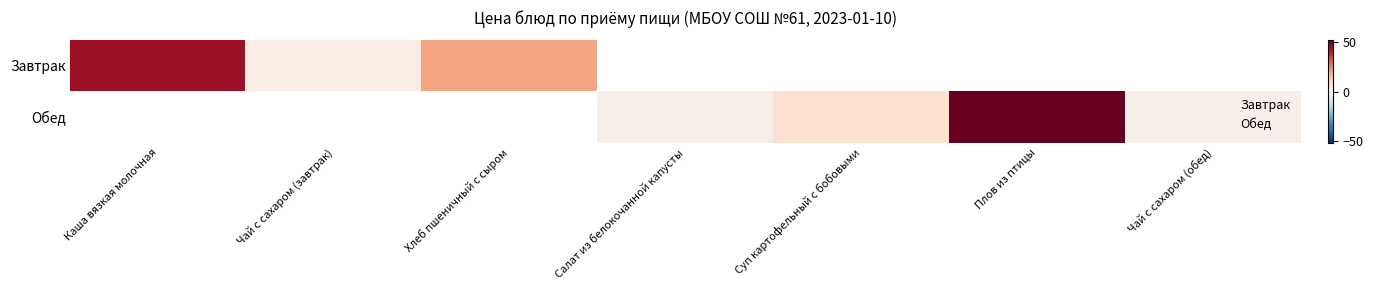

What is the sum of all Обед values?

65.1